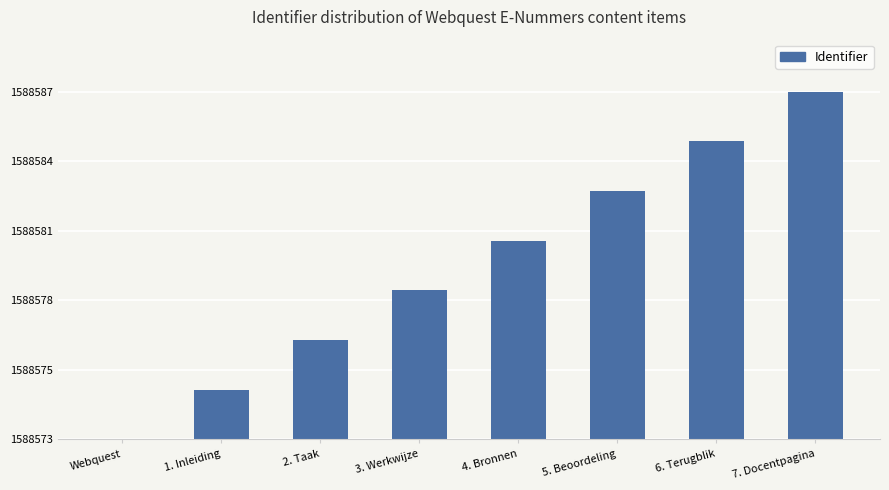

Are the bars horizontal?

No